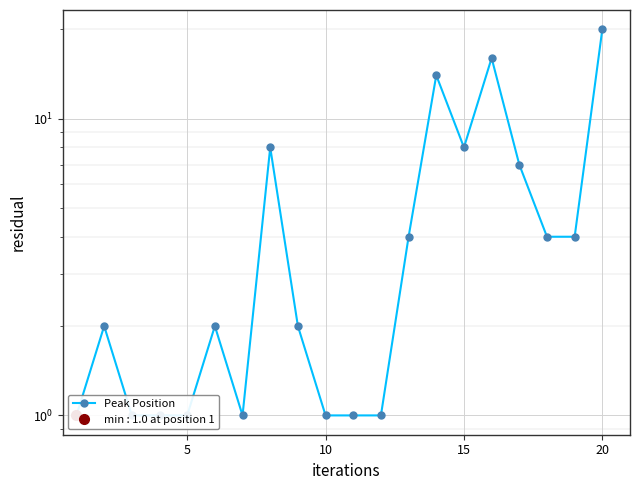

What is the label of the 11th point from the left?

10